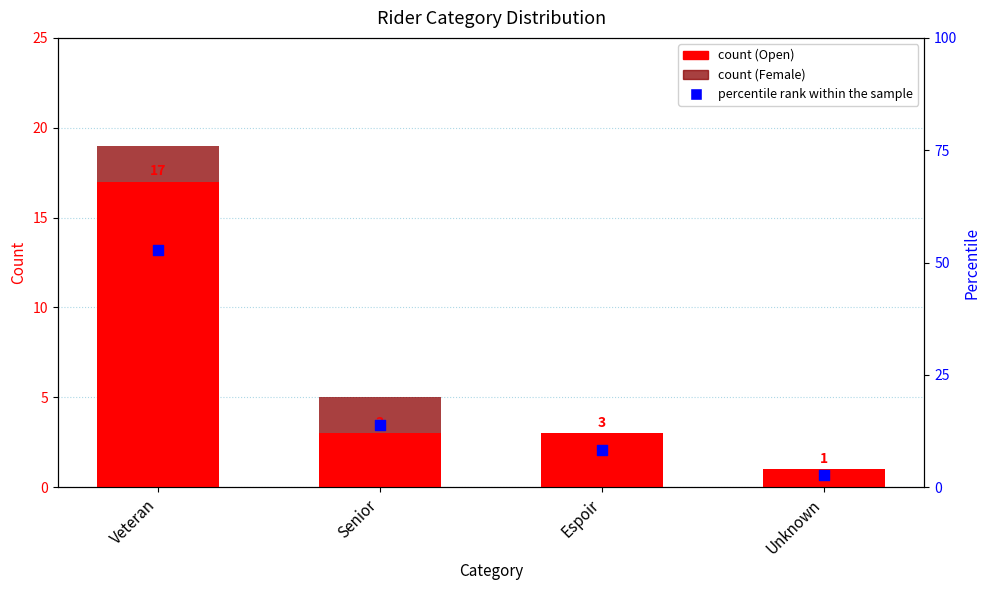

What is the total value across all series at Espoir?

11.3